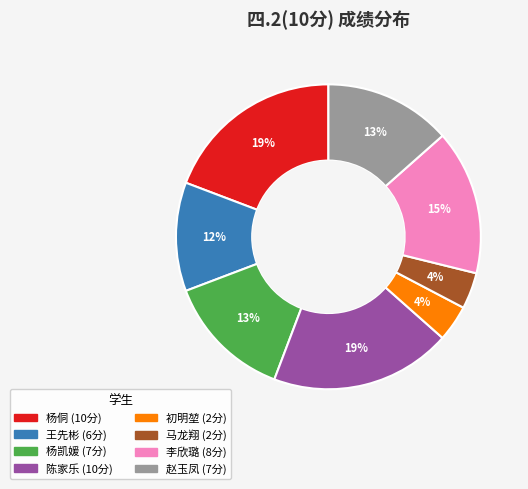

To the nearest percent, what is the difference between the largest and smallest slice percentages?

15%